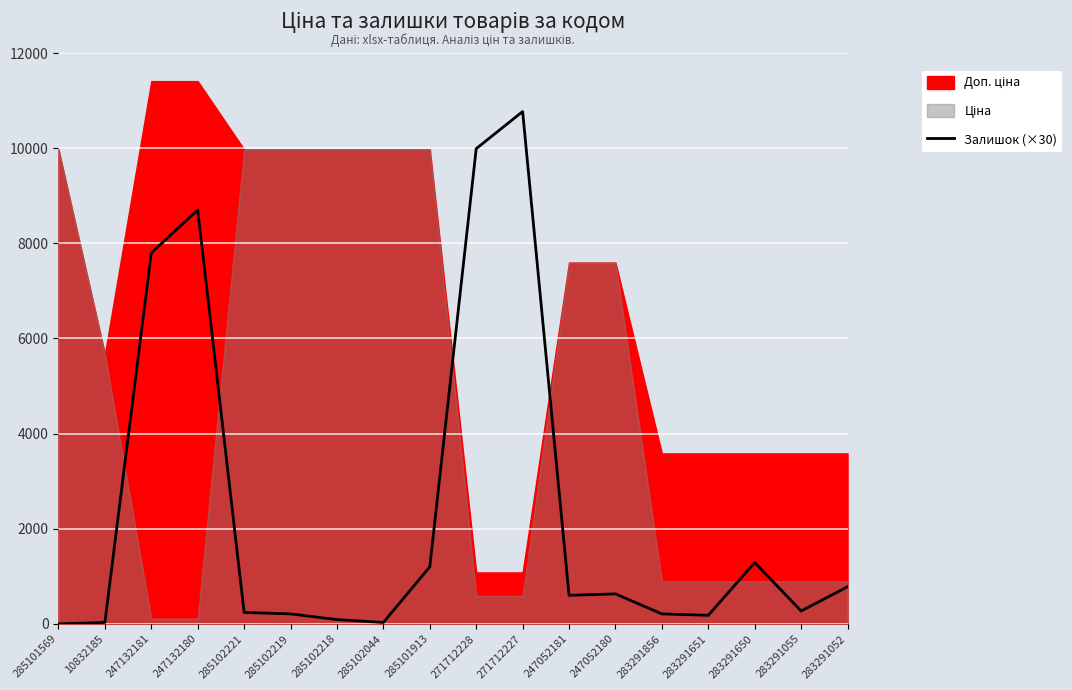

True or false: the data shows 180 at 283291651.

True